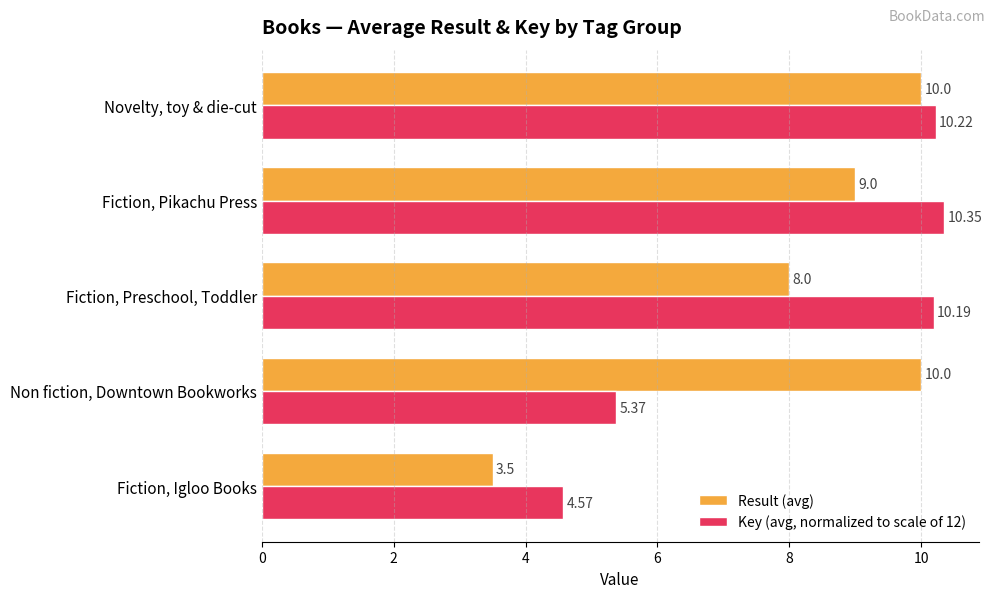

What is the difference between the maximum and minimum values in the Key (avg, normalized to scale of 12) series?

5.8